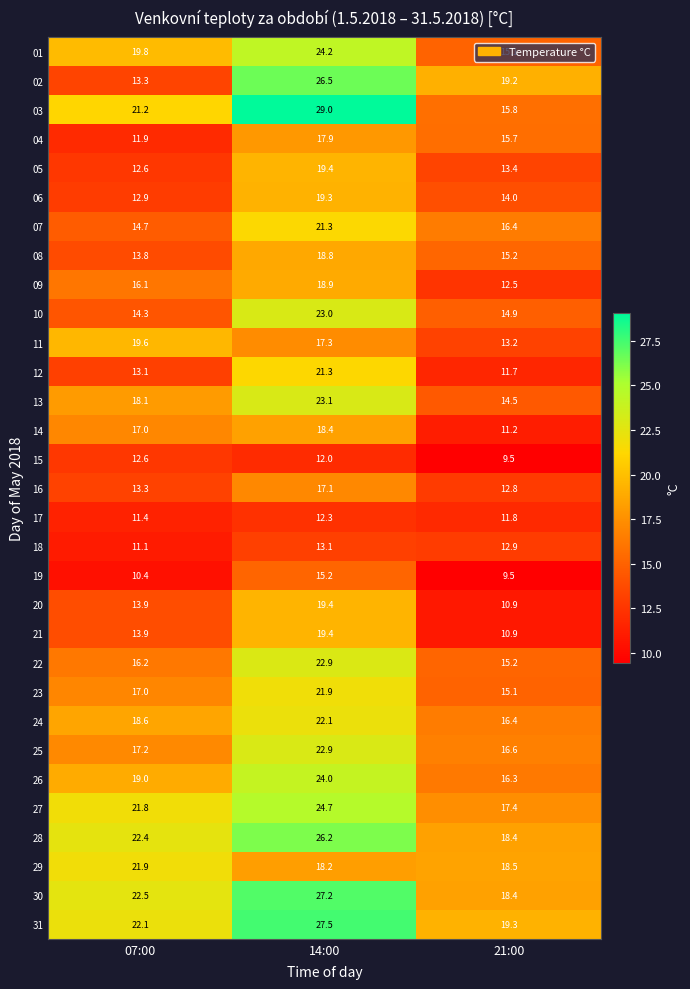

At which label does 28 first exceed 22?

07:00